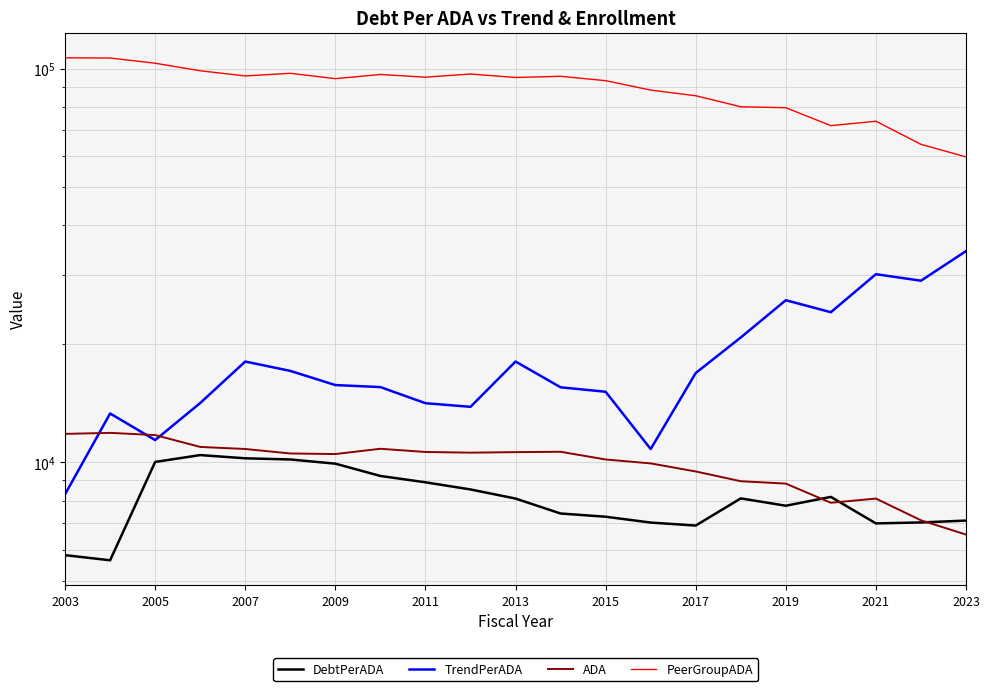

Which series ends up on top after the final intersection of ADA and TrendPerADA?

TrendPerADA